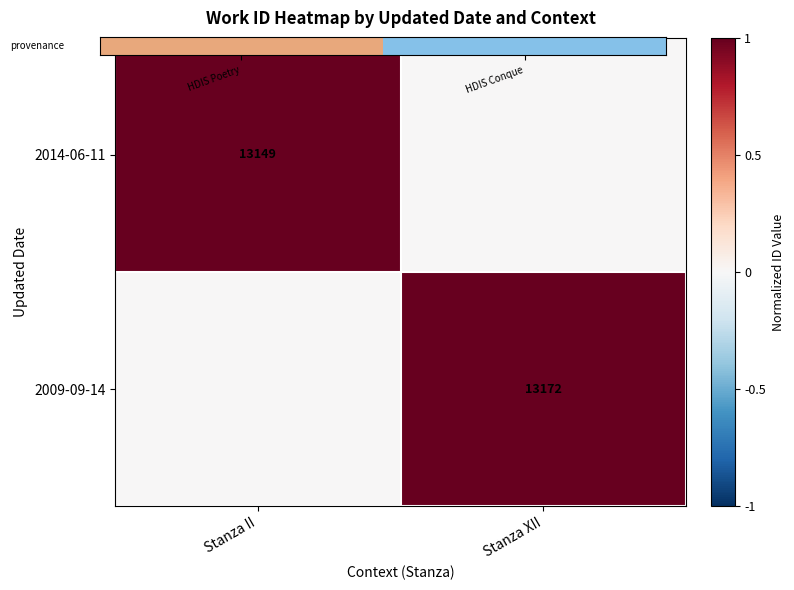

Between HDIS Conque and HDIS Poetry, which is larger?

HDIS Conque